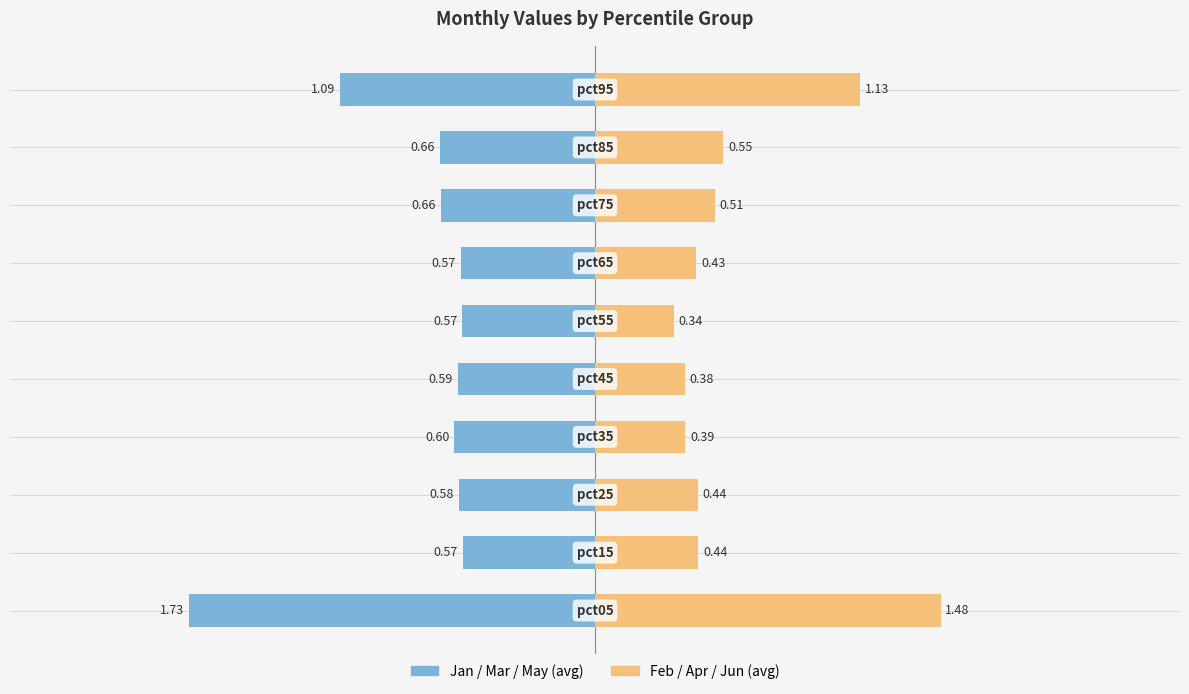

What is the minimum value shown in the chart?

-1.7